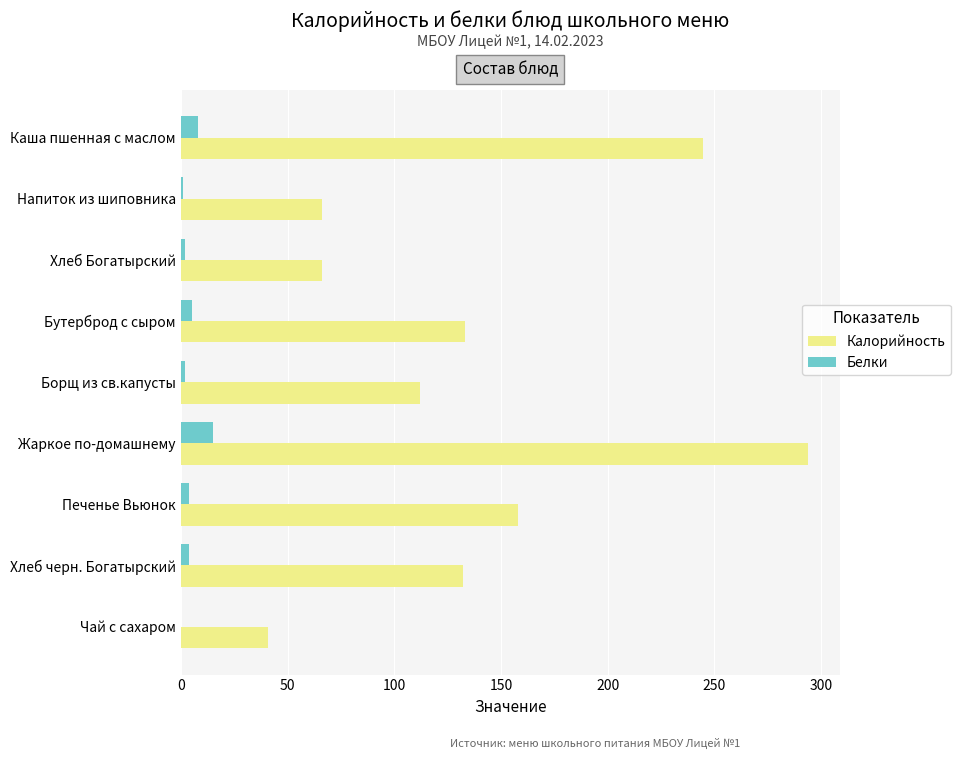

Which series changed the most between Бутерброд с сыром and Чай с сахаром?

Калорийность